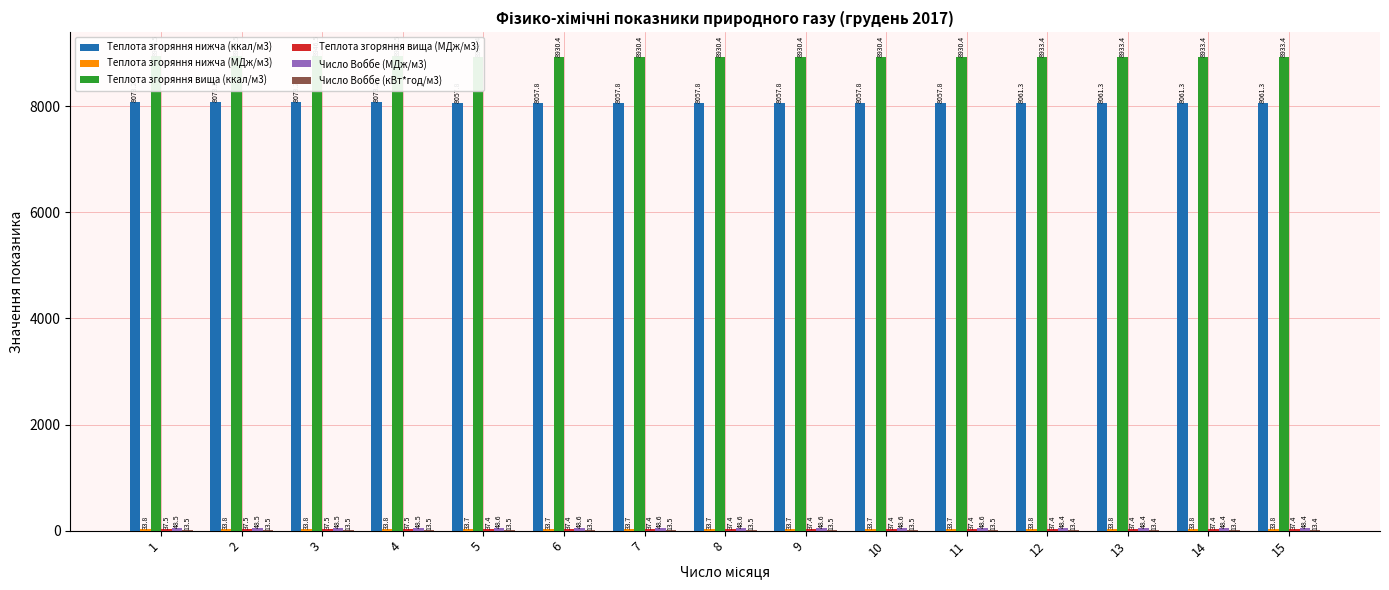

At which category is the sum across all series the highest?

1